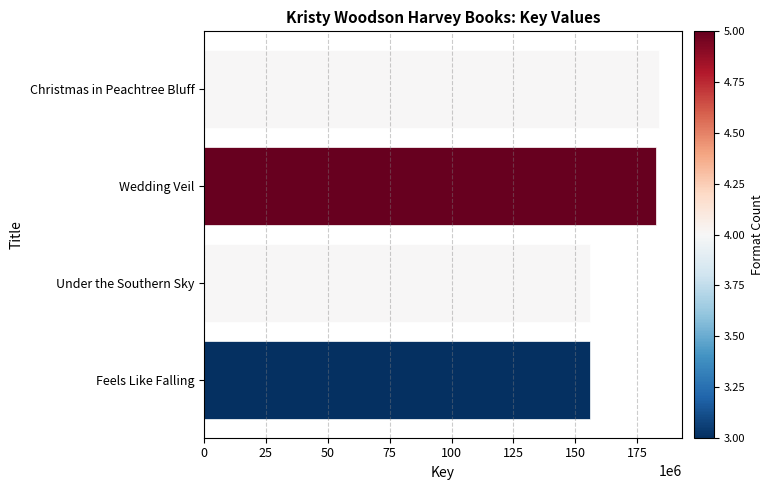

How many data points are less than 182702295?

2